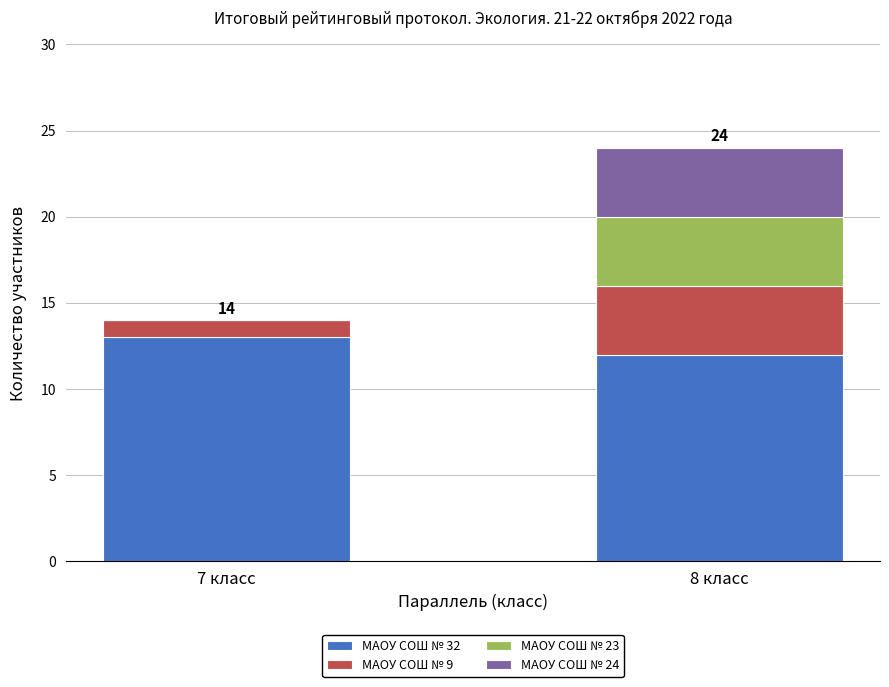

What is the sum of all МАОУ СОШ № 32 values?

25